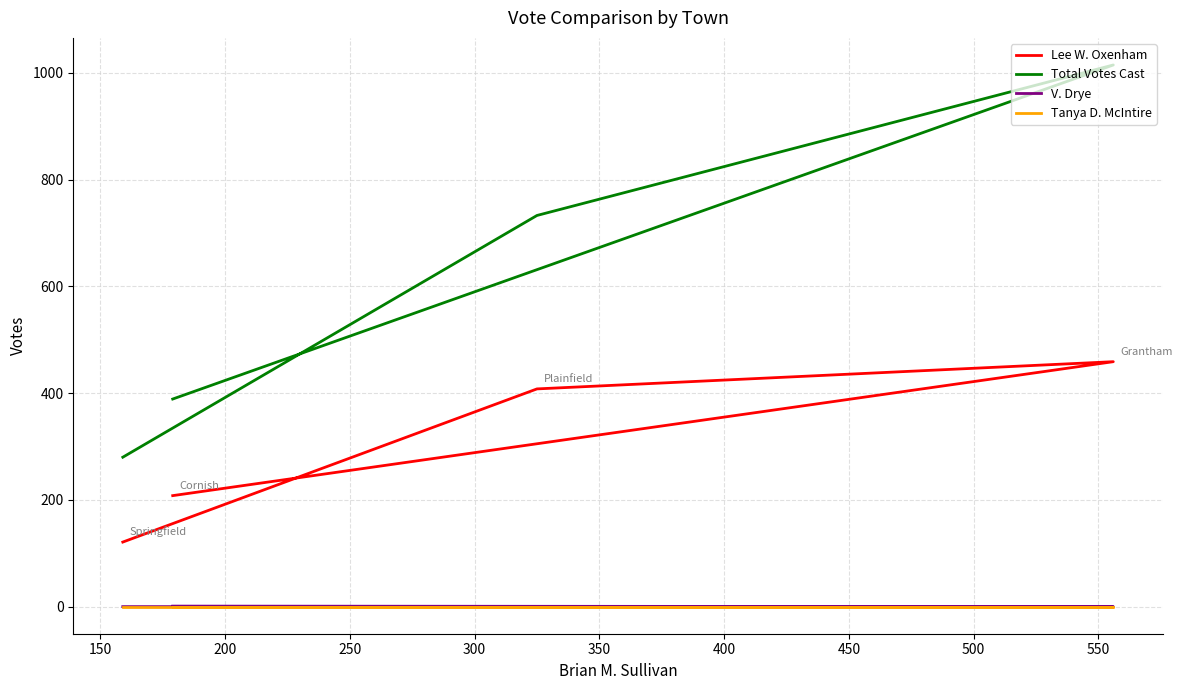

What is the highest value of the Lee W. Oxenham series?

459